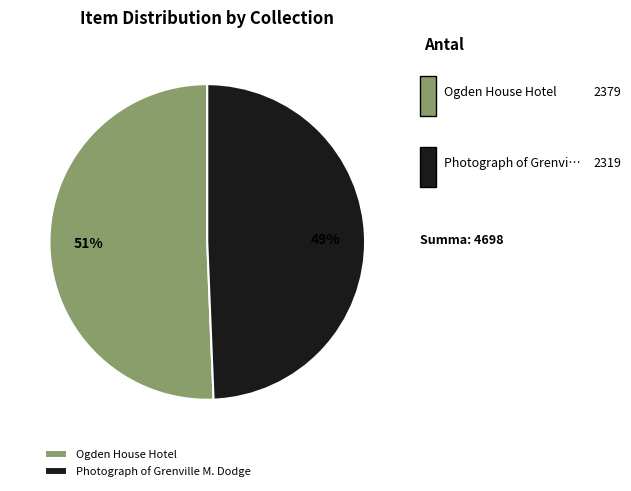

Rank the categories by value from highest to lowest.

Ogden House Hotel, Photograph of Grenville M. Dodge